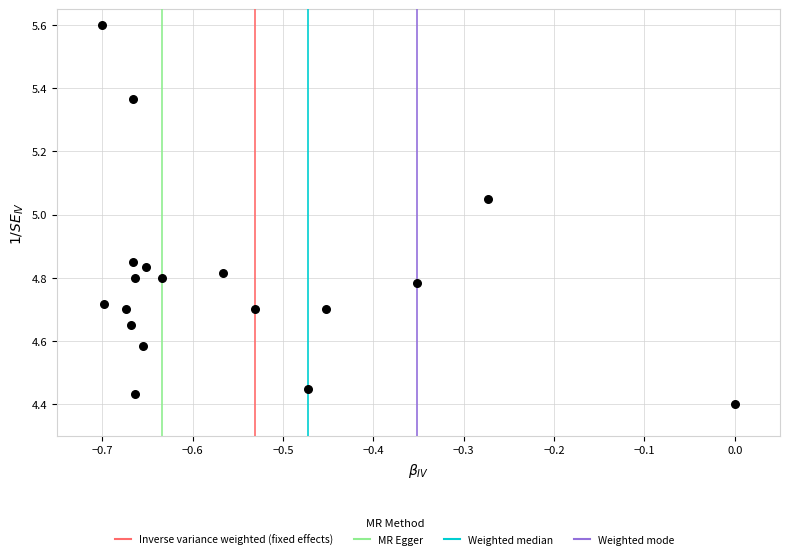

What is the range of Y values (max minus min)?

1.2